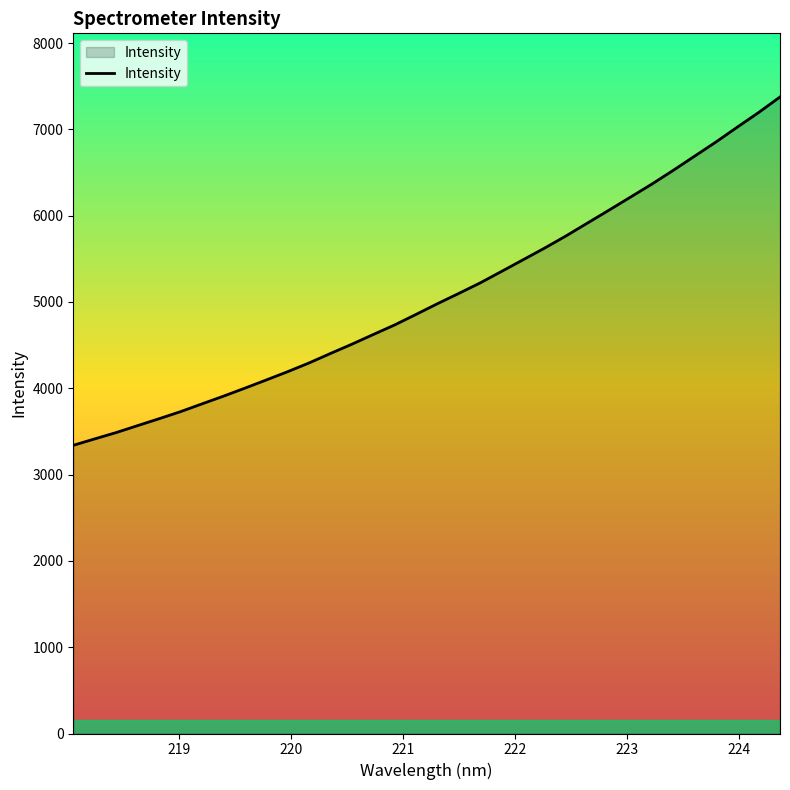

What is the difference between the maximum and minimum values?

4035.9